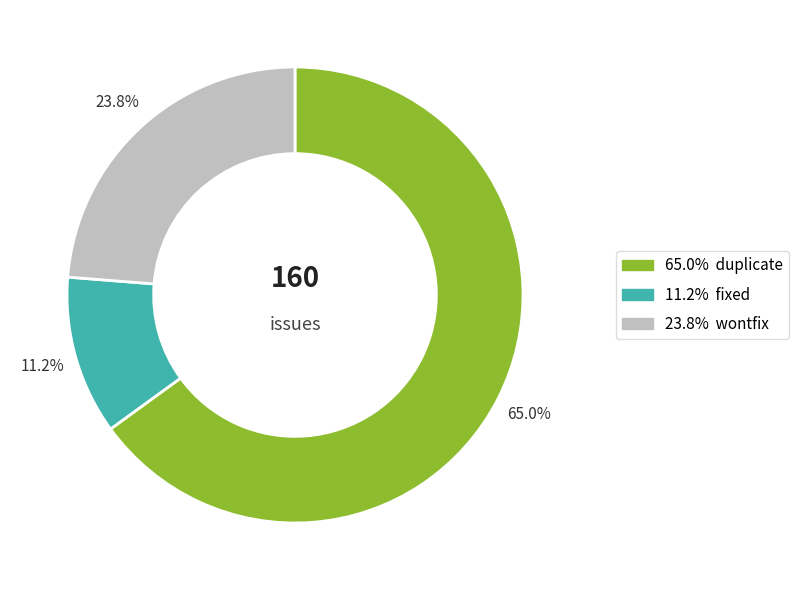

Does any single category account for the majority?

Yes